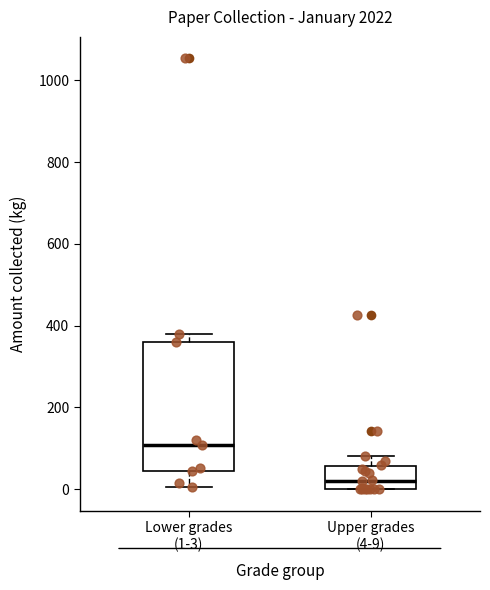

Which box has the highest median line?

Lower grades (1-3)